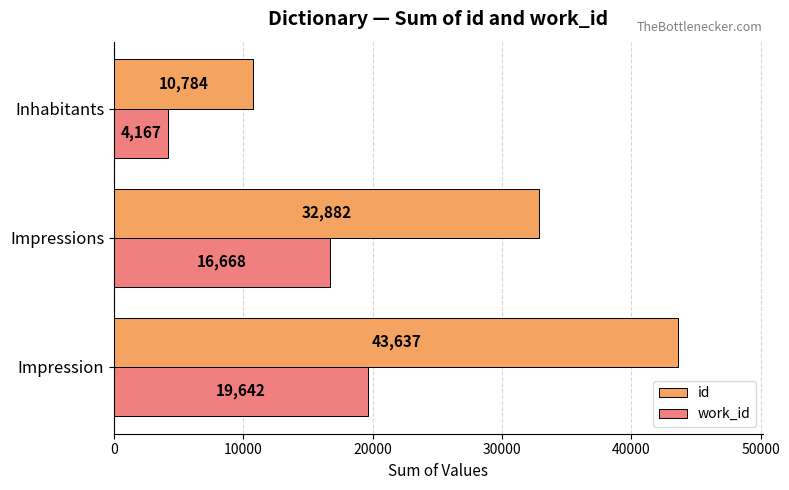

How many values in the work_id series are below 16668?

1